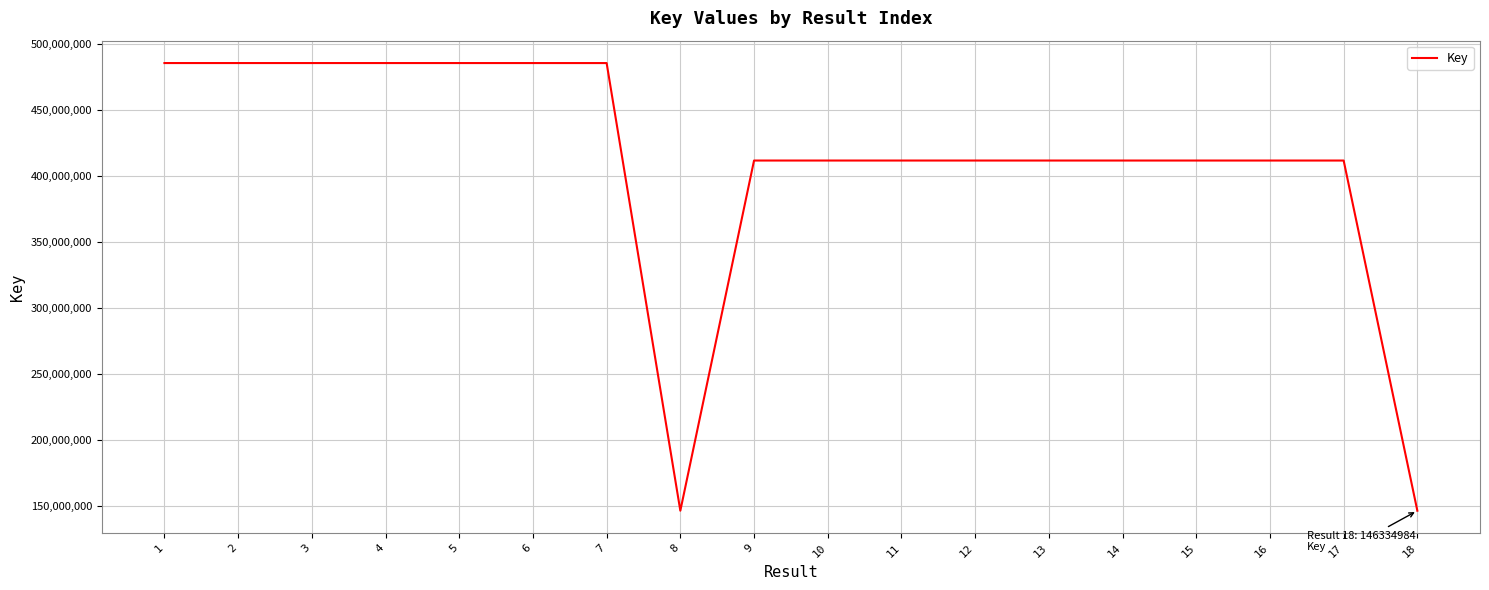

What is the difference between the second highest and minimum values?

339408426